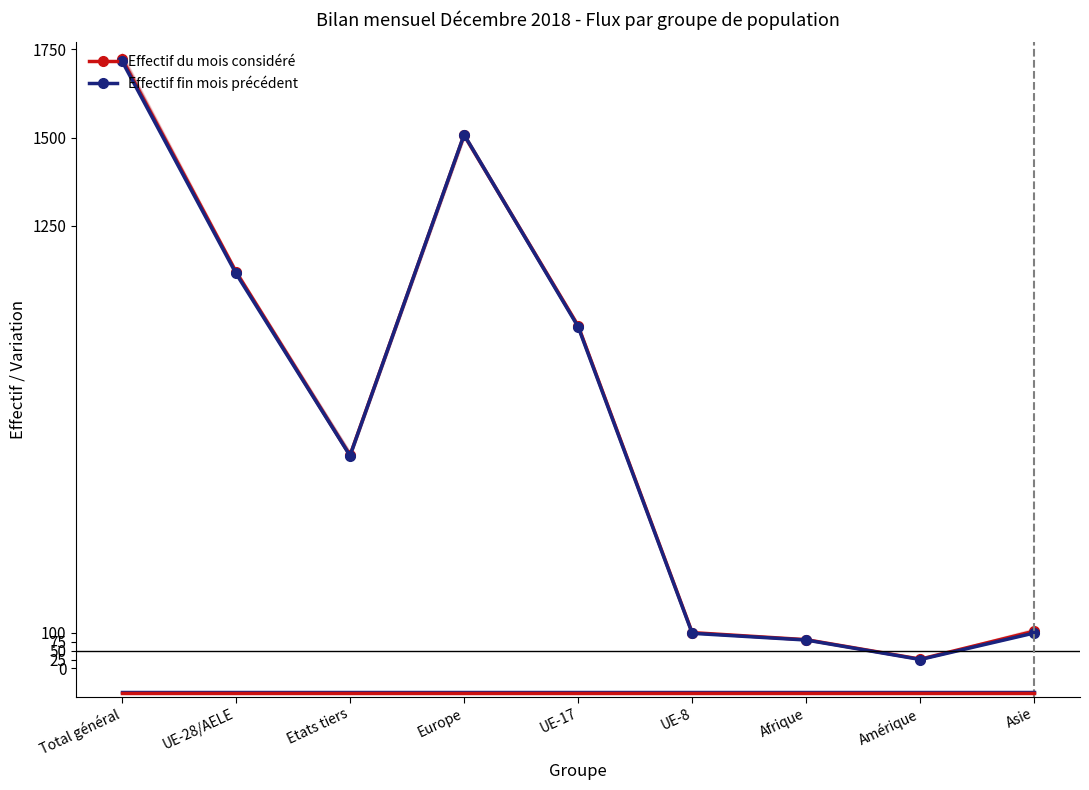

Where is Effectif fin mois précédent nearest to the value 871?

UE-17